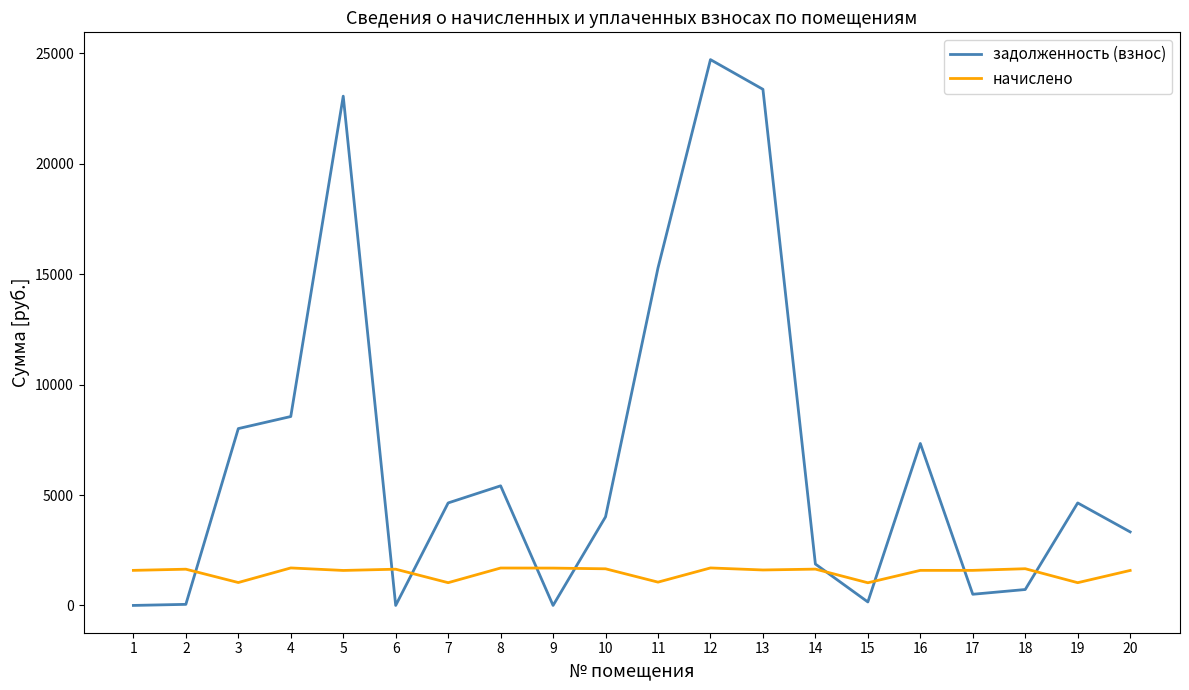

At how many categories does at least one series exceed 18450?

3